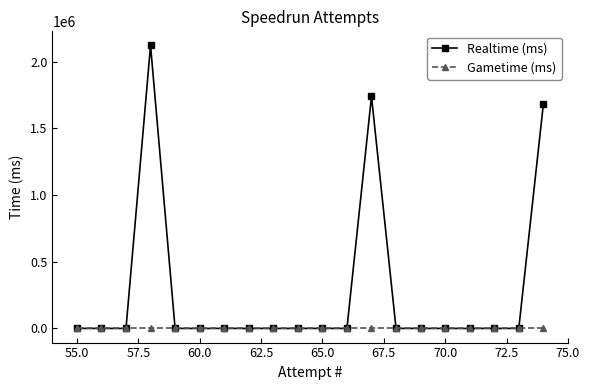

What is the maximum value shown in the chart?

2121774